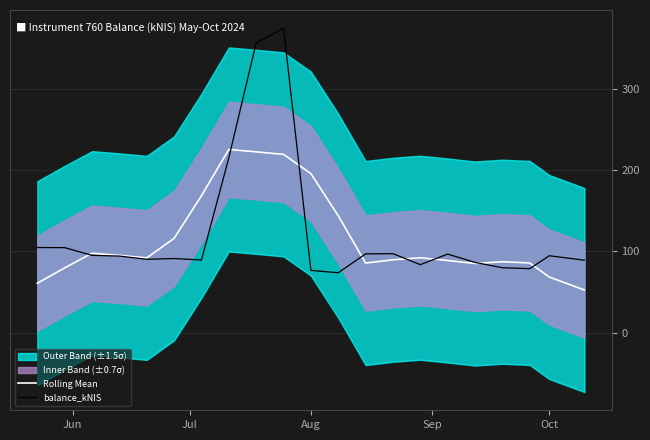

True or false: balance_kNIS has a value of 94.7 at Oct.

True